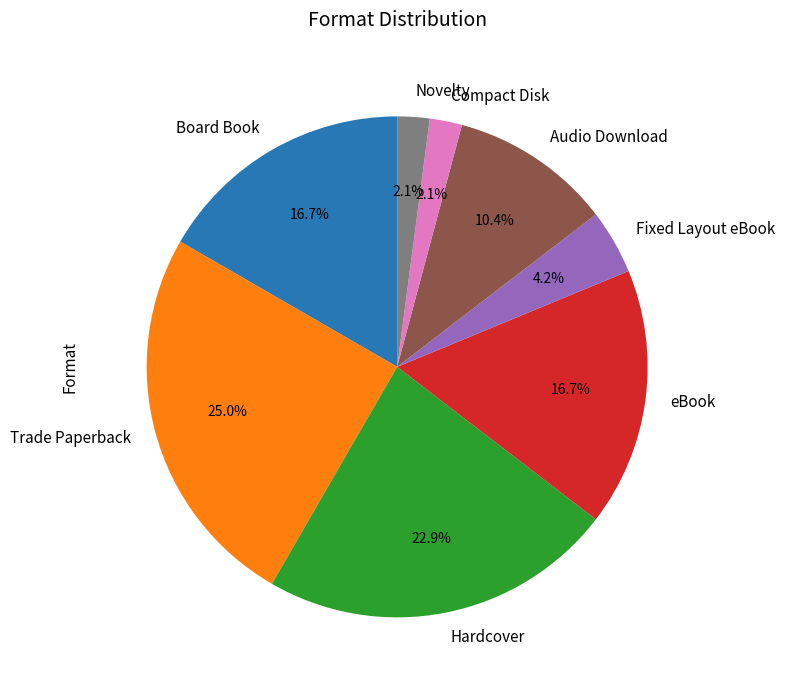

To the nearest percent, what is the difference between the largest and smallest slice percentages?

23%